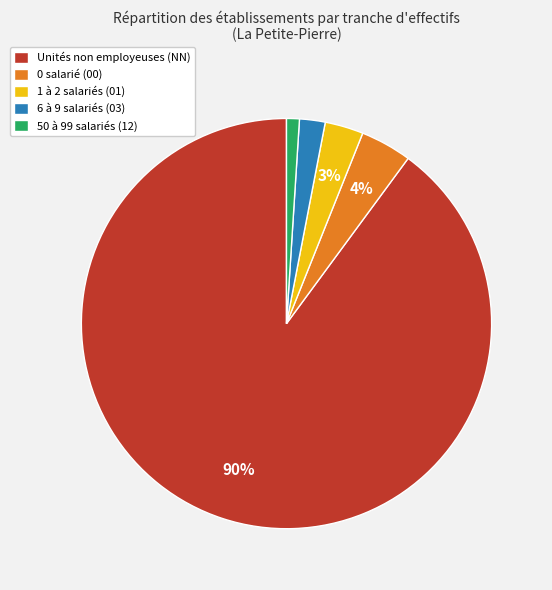

Which category accounts for the majority?

Unités non employeuses (NN)